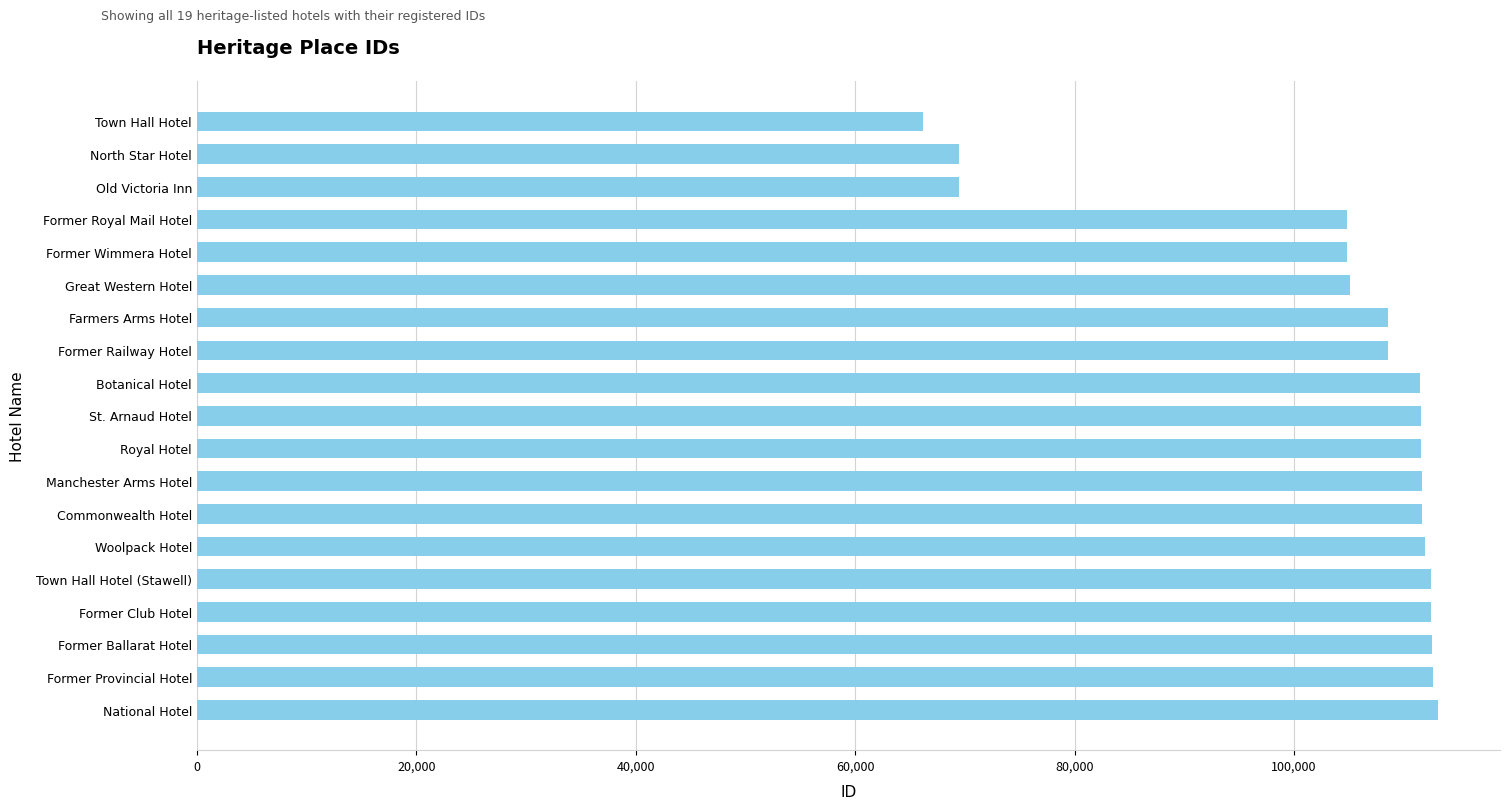

Approximately how many times larger is the value at Town Hall Hotel (Stawell) compared to Former Provincial Hotel?

1.0